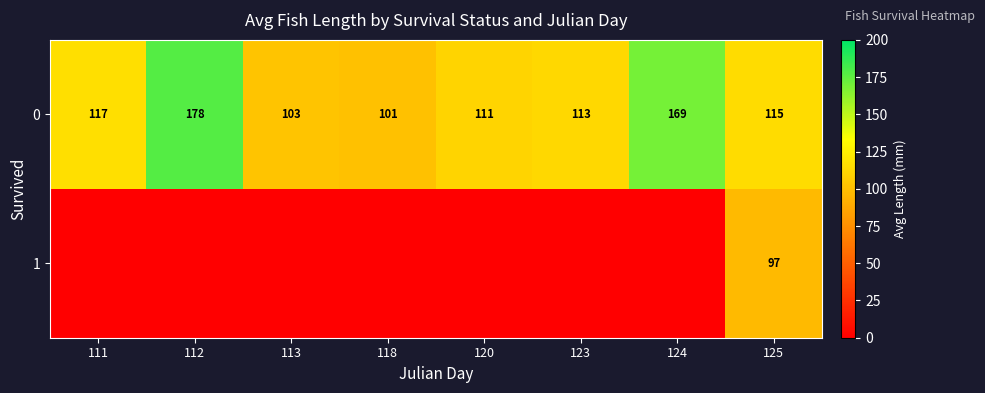

At which category is the sum across all series the highest?

125